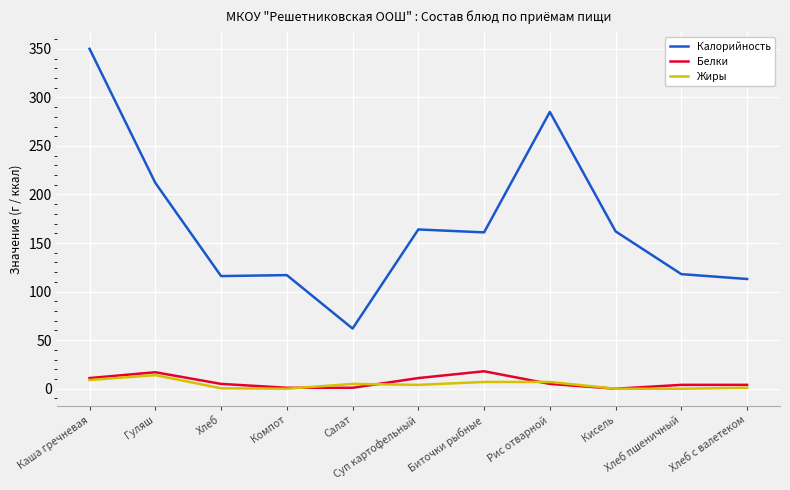

Which series has the largest total across all categories?

Калорийность